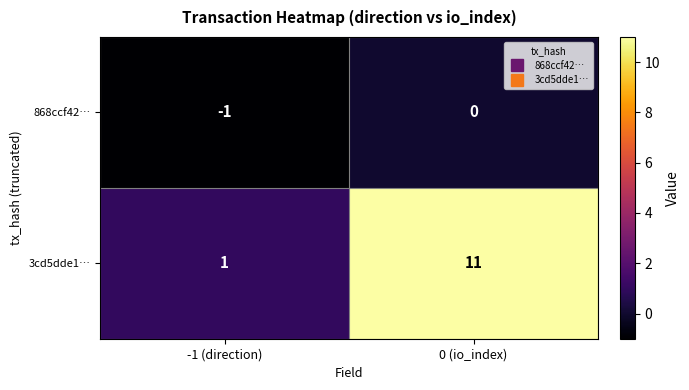

At how many categories does at least one series exceed 4?

1